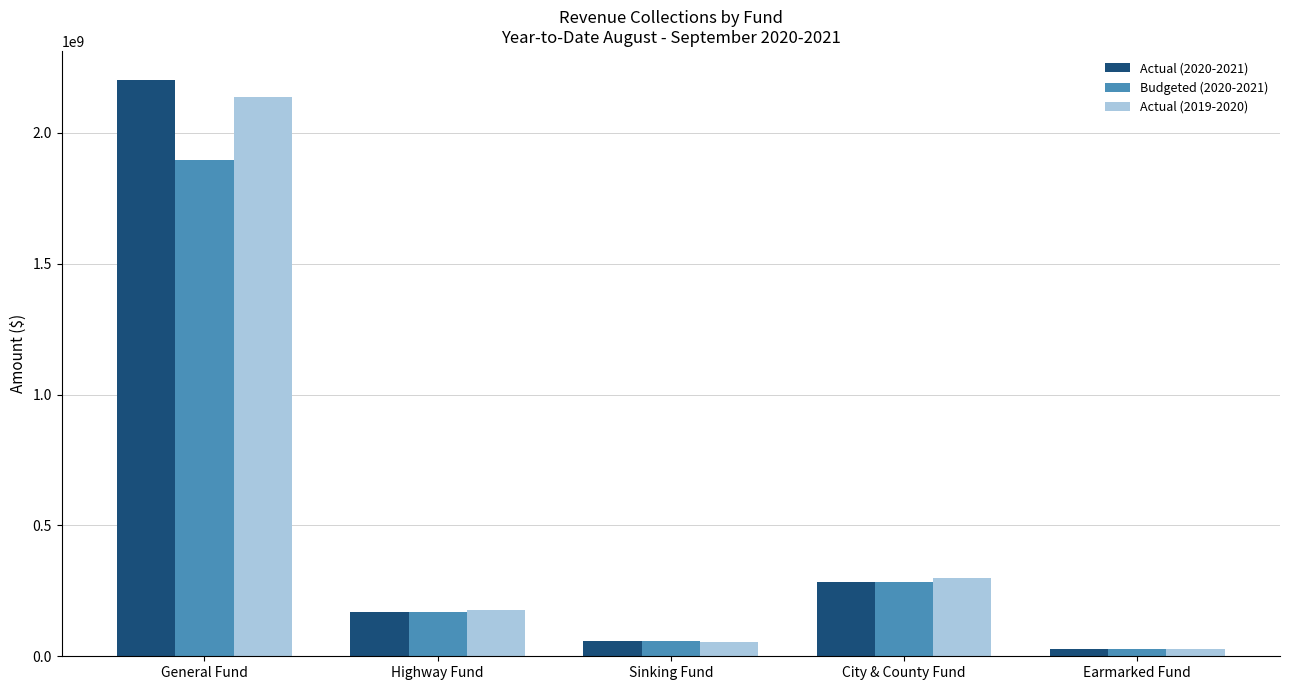

The value of Actual (2019-2020) at City & County Fund is 300366000. True or false?

True